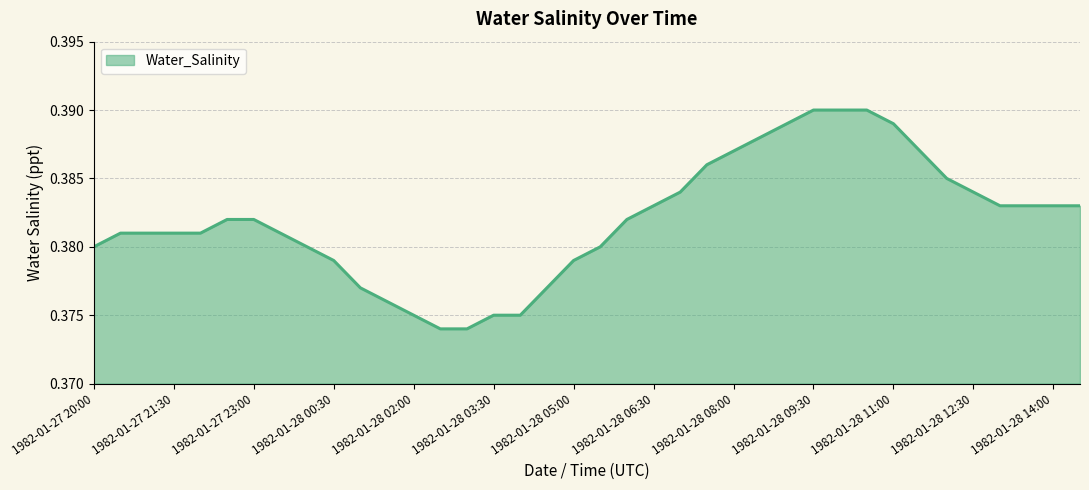

Does the chart have visible grid lines?

Yes